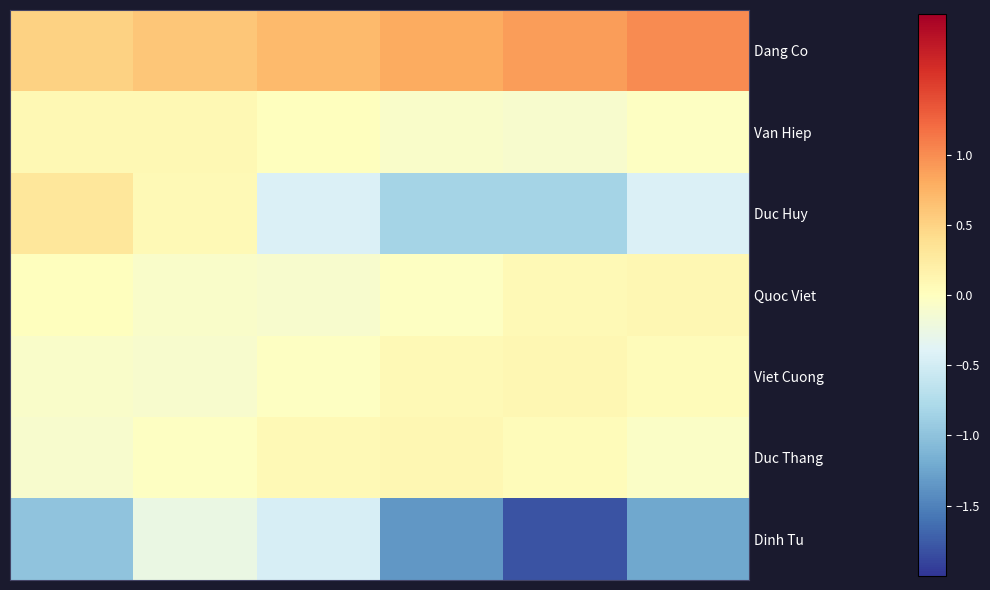

At how many categories does at least one series exceed 0?

6